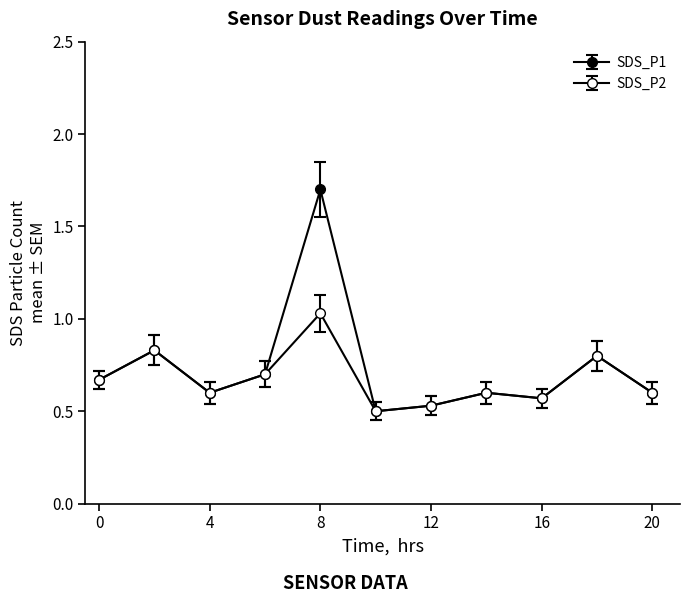

What is the difference between the second highest and second lowest values in the SDS_P1 series?

0.3